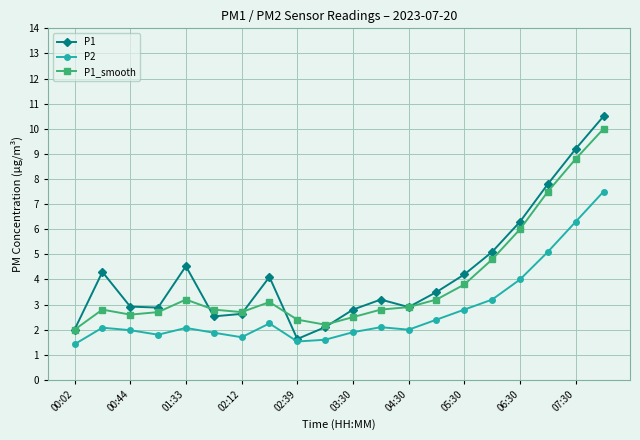

Which series has the largest range (max minus min)?

P1